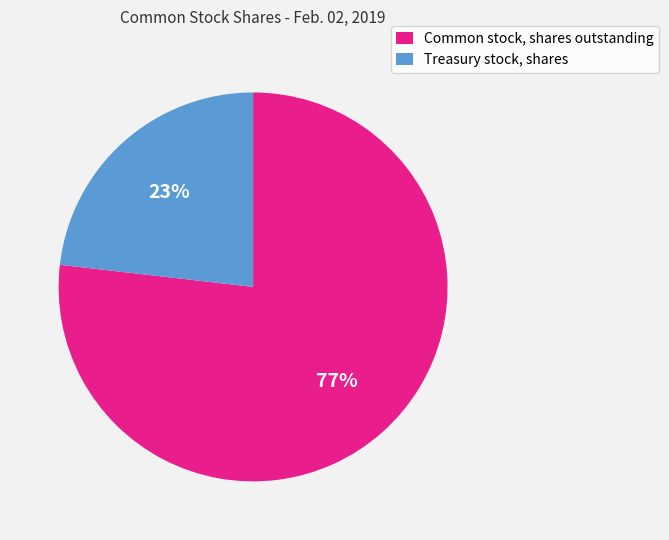

What is the largest slice in the pie chart?

Common stock, shares outstanding